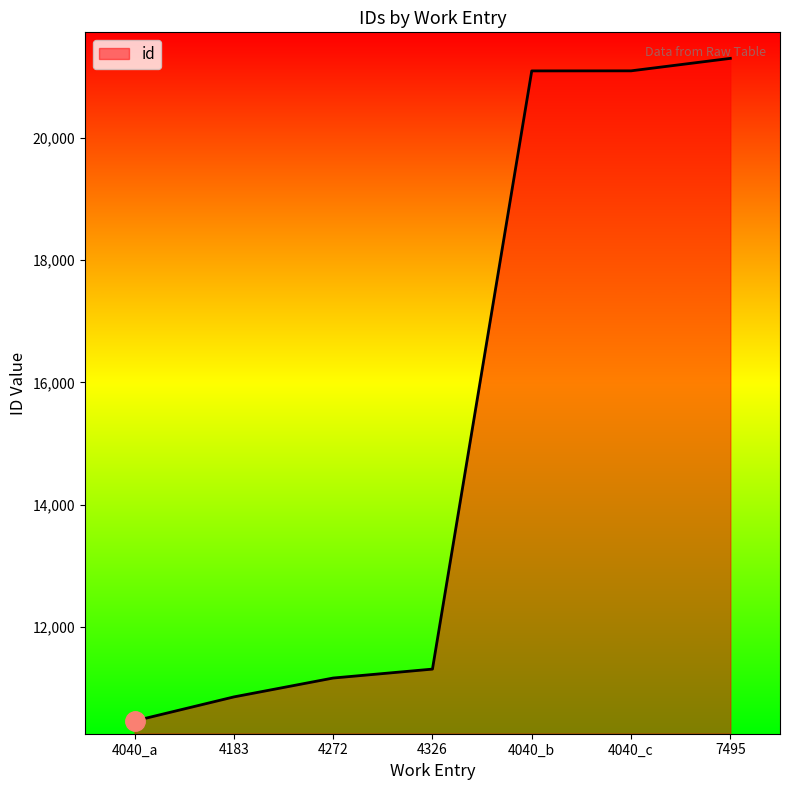

What is the sum of the values at 4326 and 4183?

22163